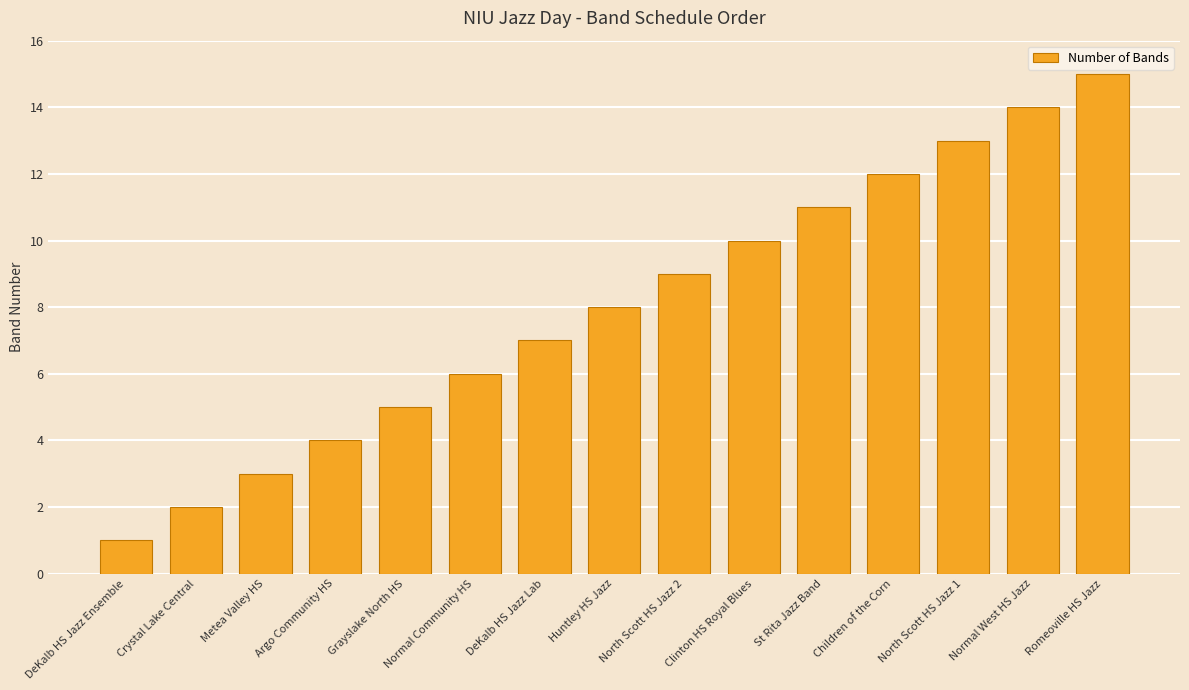

Reading left to right, list all the values displayed in this chart.

1	2	3	4	5	6	7	8	9	10	11	12	13	14	15